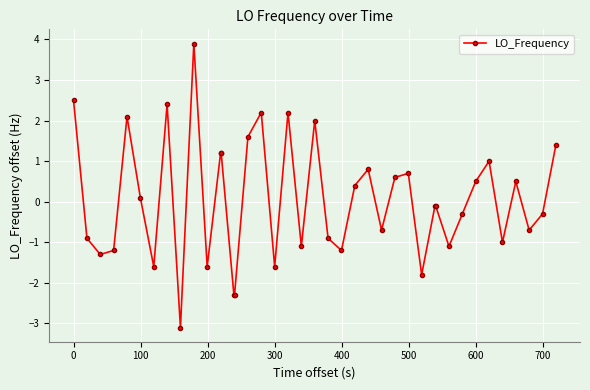

What is the smallest value displayed?

-3.1